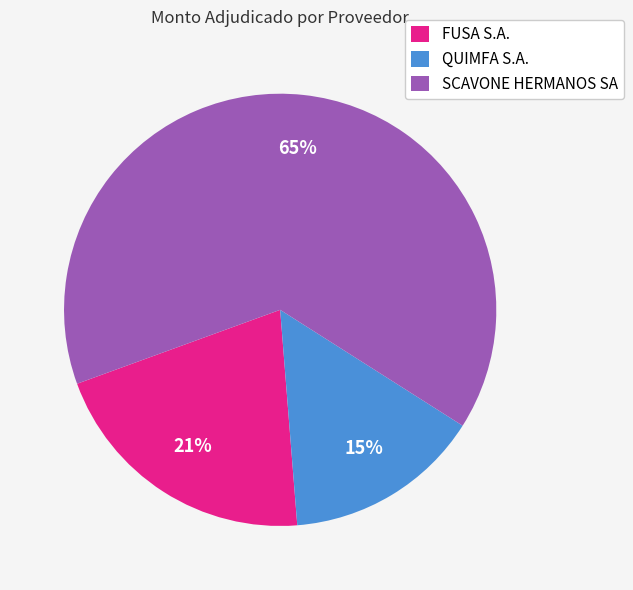

True or false: SCAVONE HERMANOS SA accounts for 53% of the total.

False